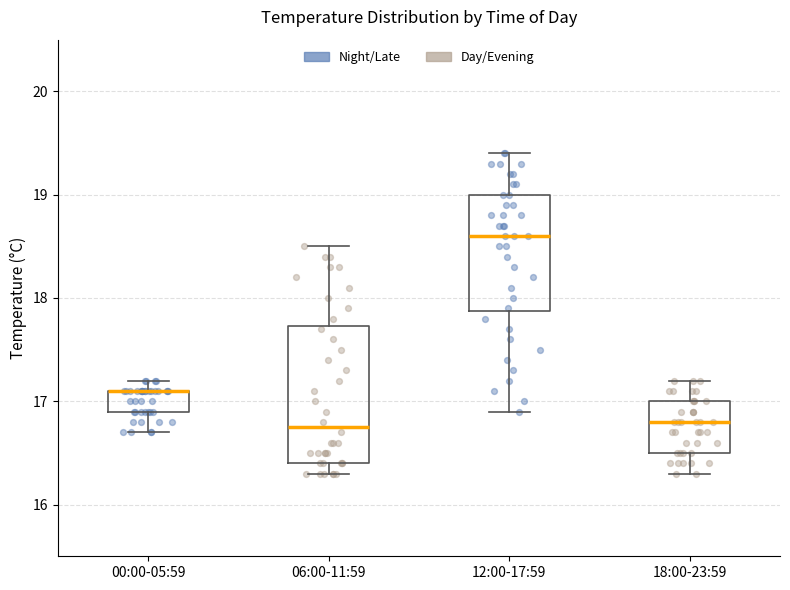

Reading left to right, read every box against the y-axis: the position of its median line, the range the box covers, and the ends of its whiskers. The values are not printed on the chart, so give them approximately, as read against the axis.

00:00-05:59: median 17.1 (drawn on the box's upper edge), box 16.9 to 17.1, whiskers 16.7 to 17.2
06:00-11:59: median 16.8, box 16.4 to 17.7, whiskers 16.3 to 18.5
12:00-17:59: median 18.6, box 17.9 to 19.0, whiskers 16.9 to 19.4
18:00-23:59: median 16.8, box 16.5 to 17.0, whiskers 16.3 to 17.2